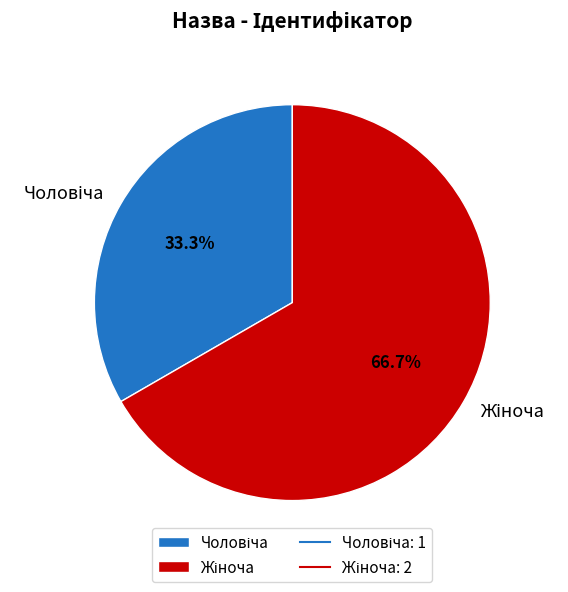

Is there any slice that represents more than half of the pie?

Yes